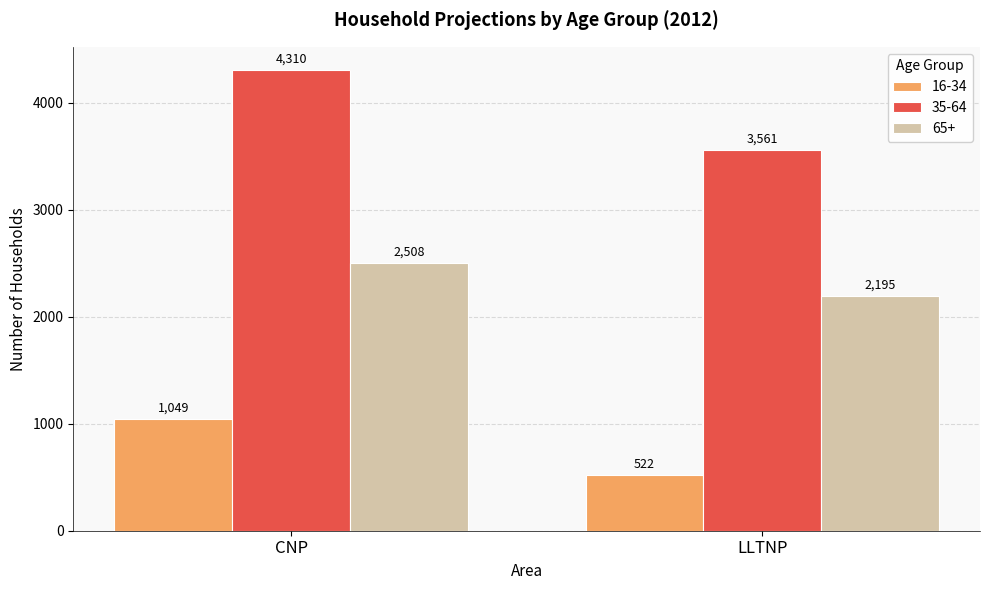

True or false: 35-64 has a value of 6843 at CNP.

False